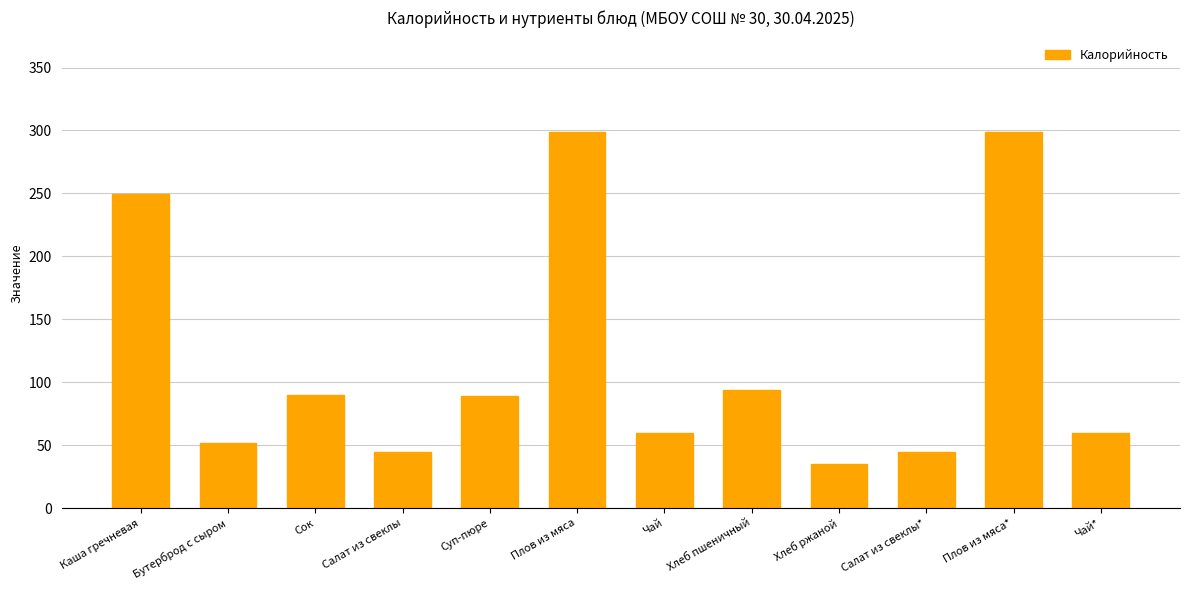

What position from the right is Плов из мяса*?

2